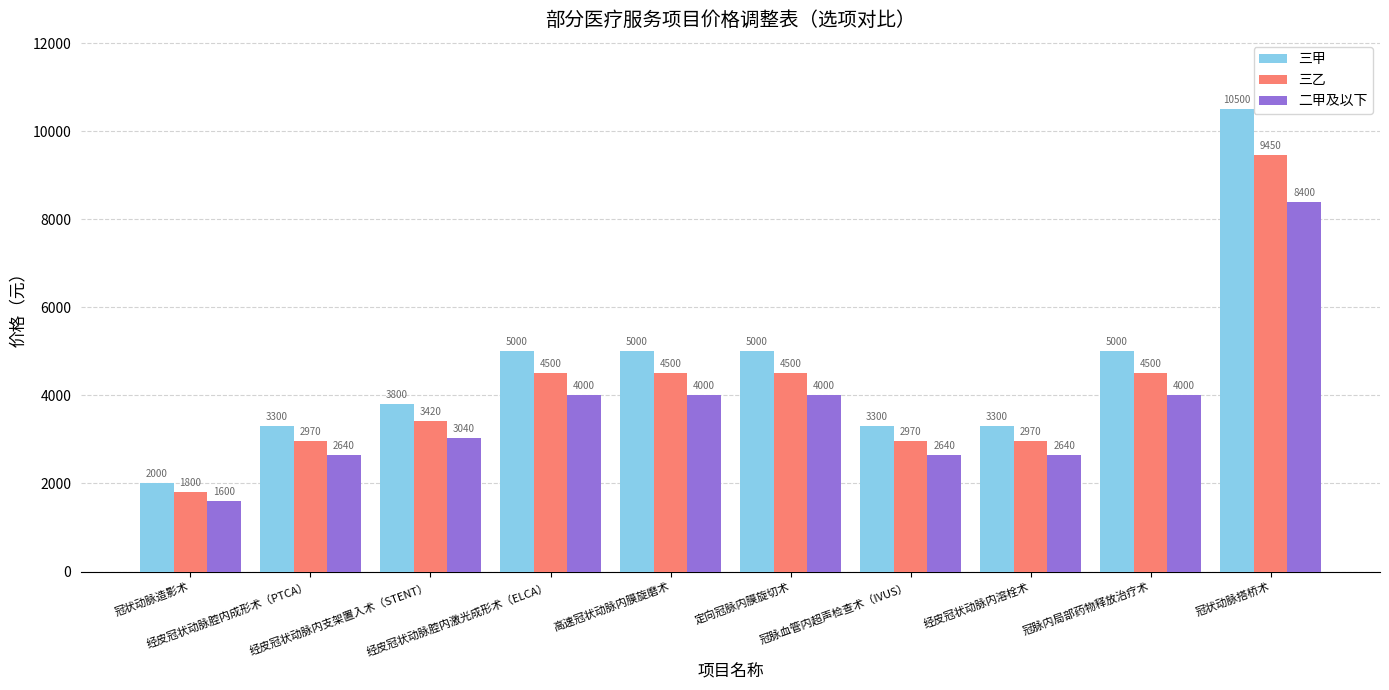

Between 冠状动脉造影术 and 经皮冠状动脉腔内成形术（PTCA）, which series saw the biggest shift?

三甲